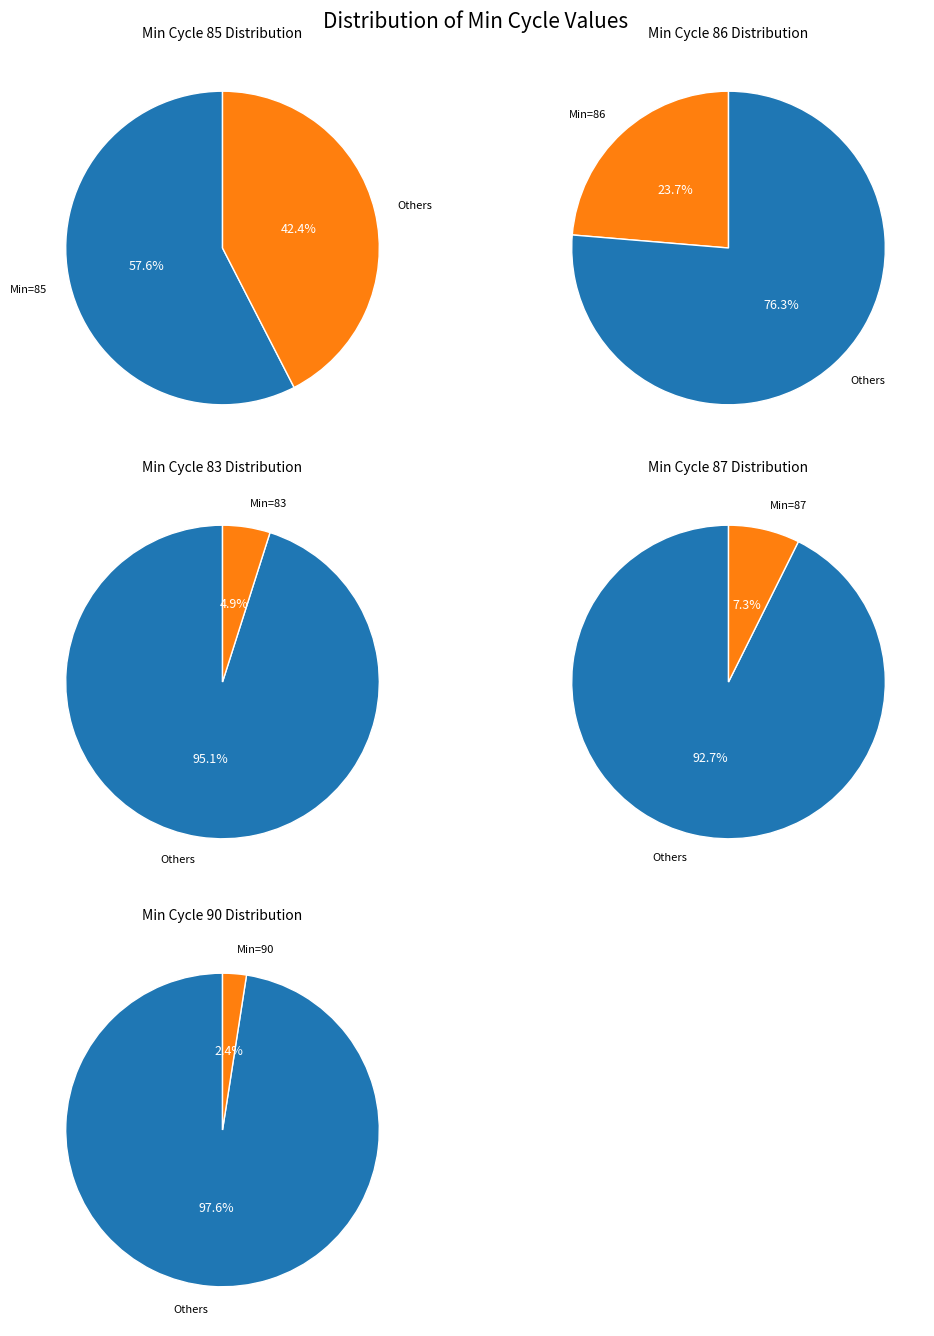

The BME280_humidity slice represents 1% of the pie. True or false?

False